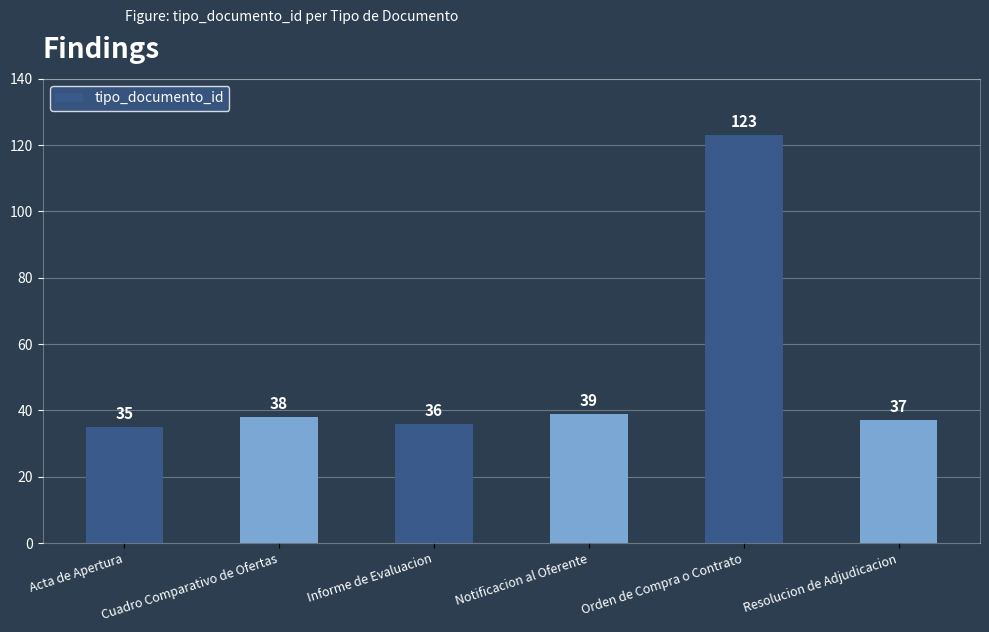

What is the change in value from Acta de Apertura to Orden de Compra o Contrato?

+88